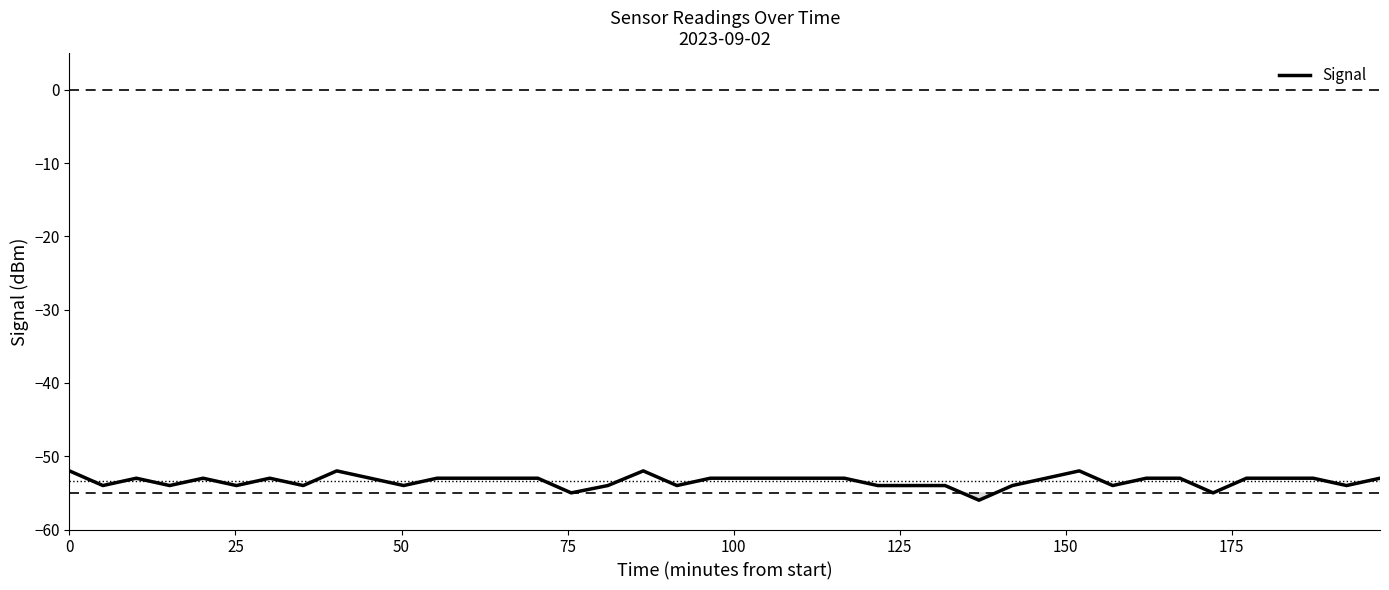

Is this an area chart (filled region under the line)?

No